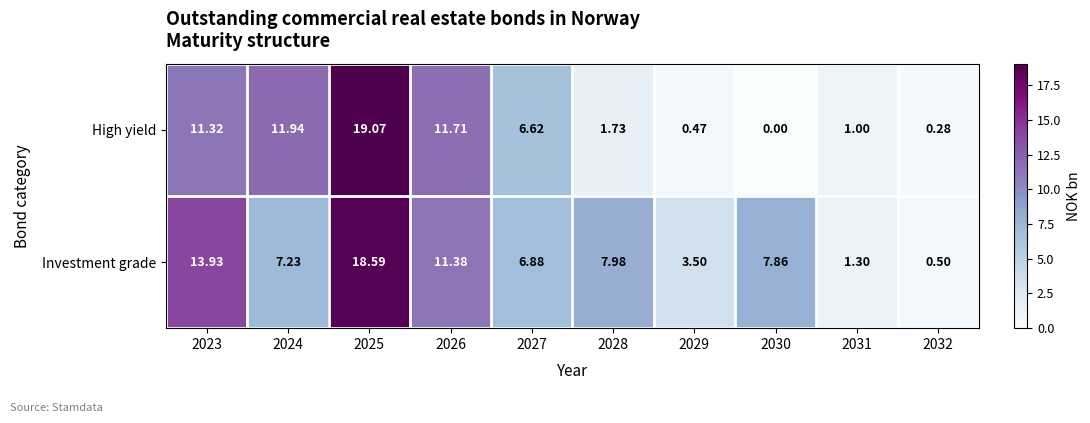

Rank the series by their maximum value, from highest to lowest.

High yield, Investment grade